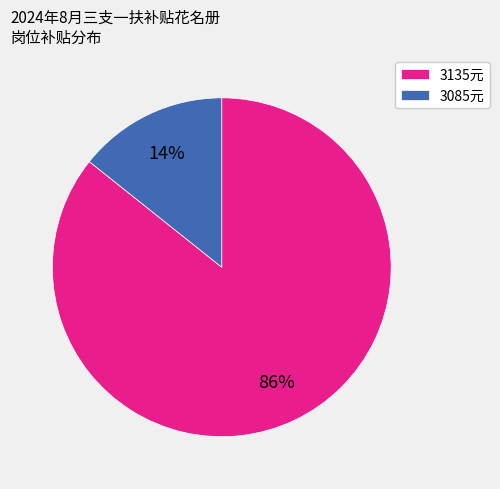

Count the number of slices in the pie.

2